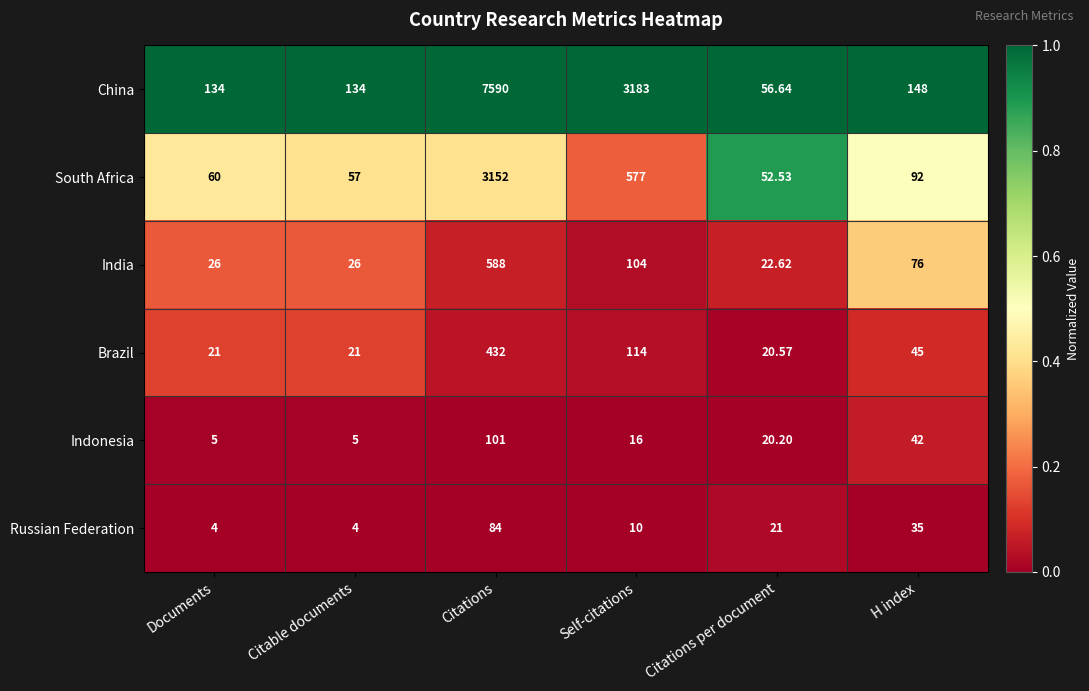

What is the spread (max minus min) of values at Citations per document?

36.4